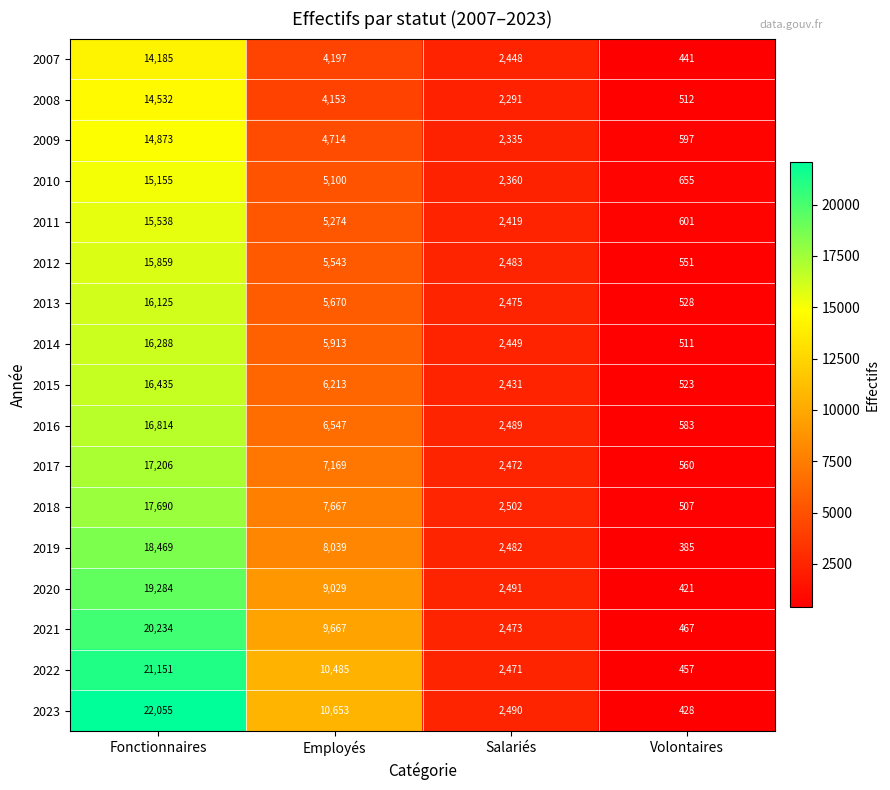

Is it true that 2009 equals 20259 at Fonctionnaires?

False